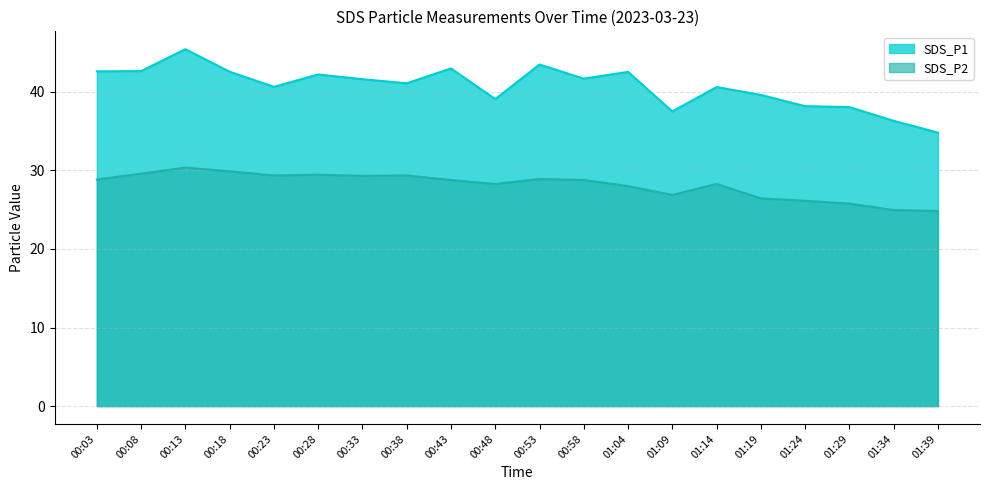

The value of SDS_P2 at 01:14 is 28.3. True or false?

True